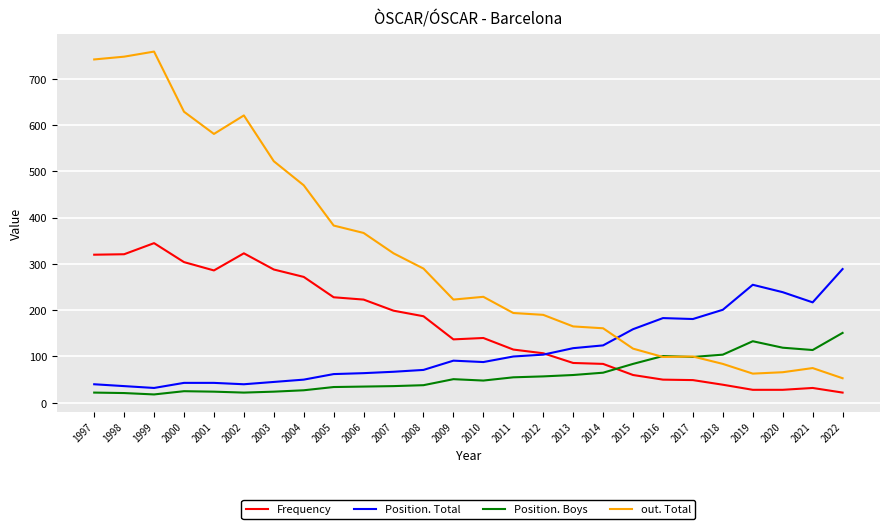

What is the difference between the second highest and minimum values in the Position. Total series?

223